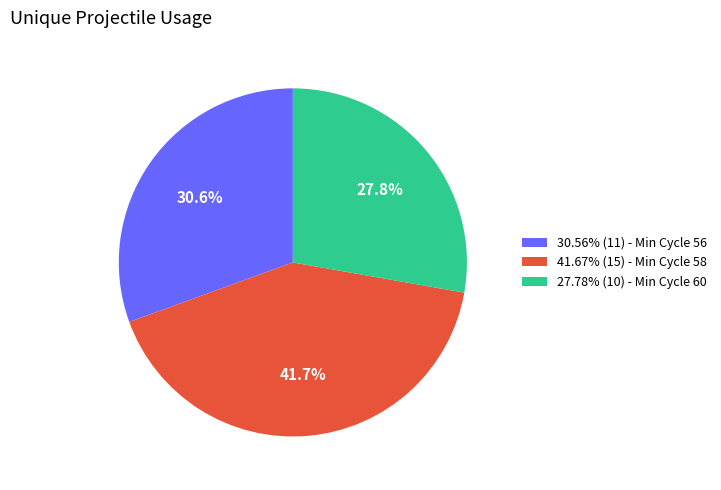

Approximately how many times larger is the value at 27.78% (10) - Min Cycle 60 compared to 30.56% (11) - Min Cycle 56?

0.9